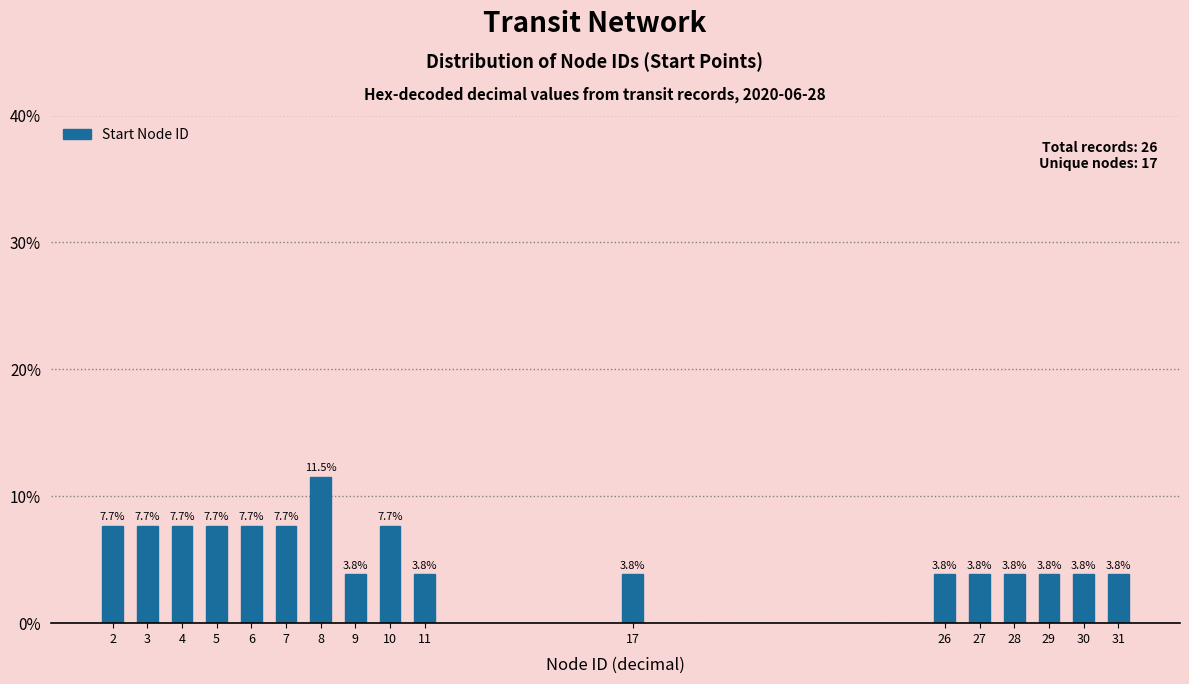

Reading left to right, transcribe all the data shown in this chart.

7.7	7.7	7.7	7.7	7.7	7.7	11.5	3.8	7.7	3.8	3.8	3.8	3.8	3.8	3.8	3.8	3.8